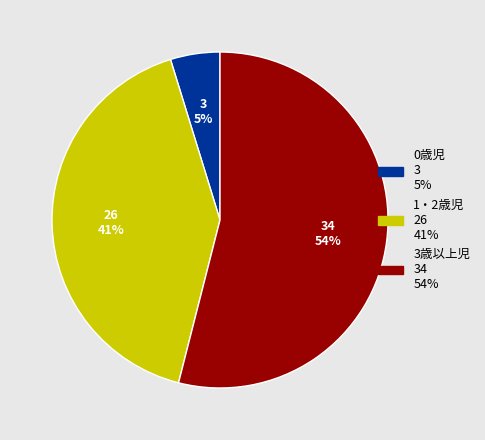

To the nearest percent, what is the difference between the largest and smallest slice percentages?

49%